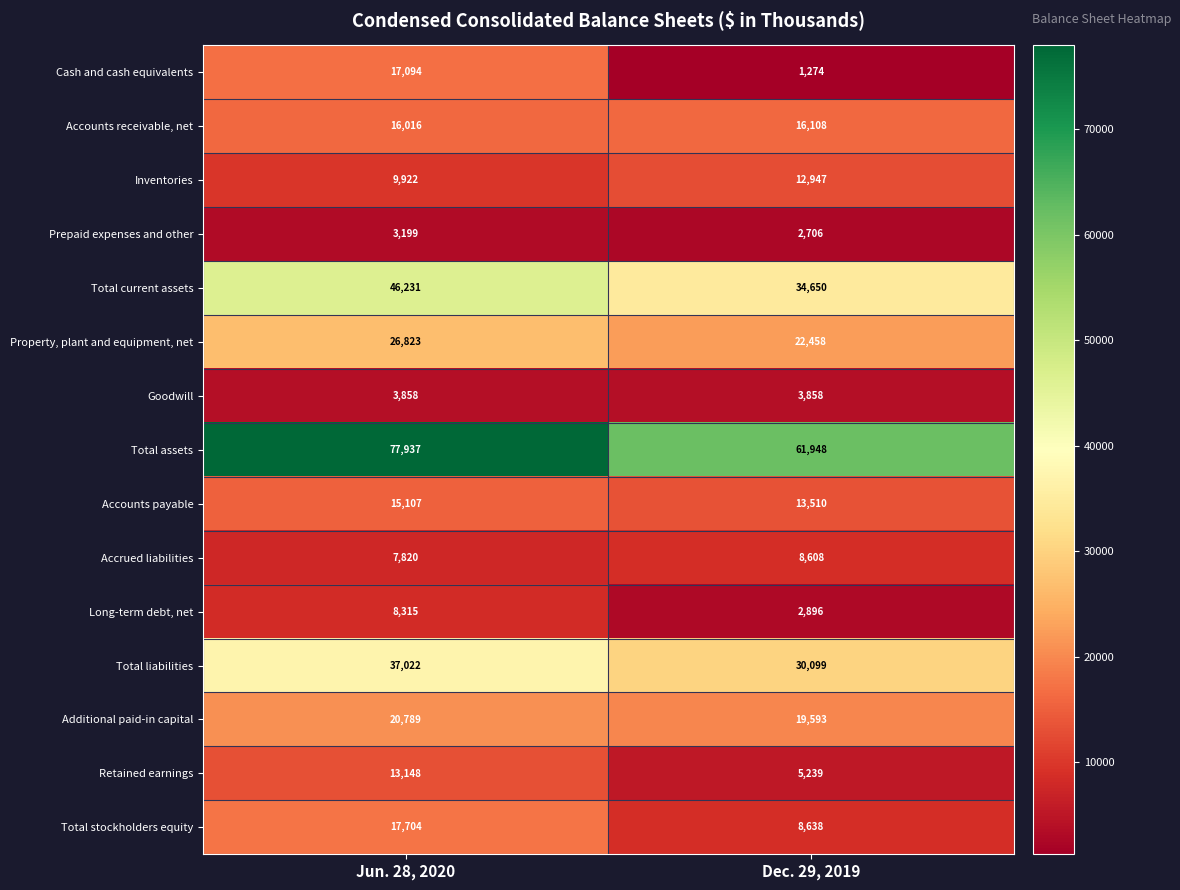

Count the number of categories in the chart.

2